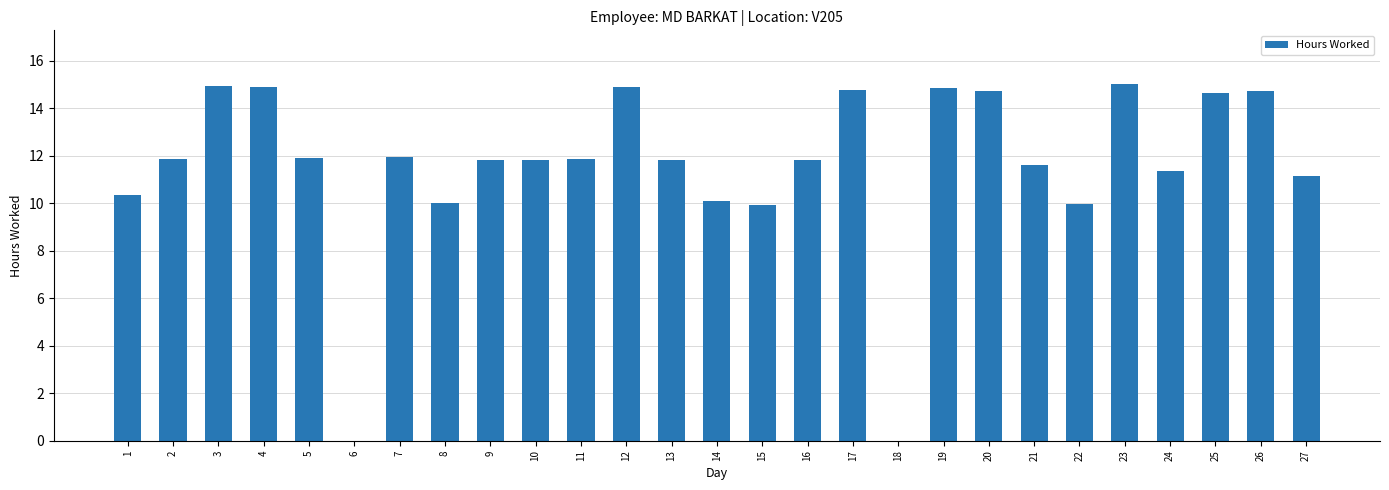

True or false: the data shows 11.8 at 2.

True